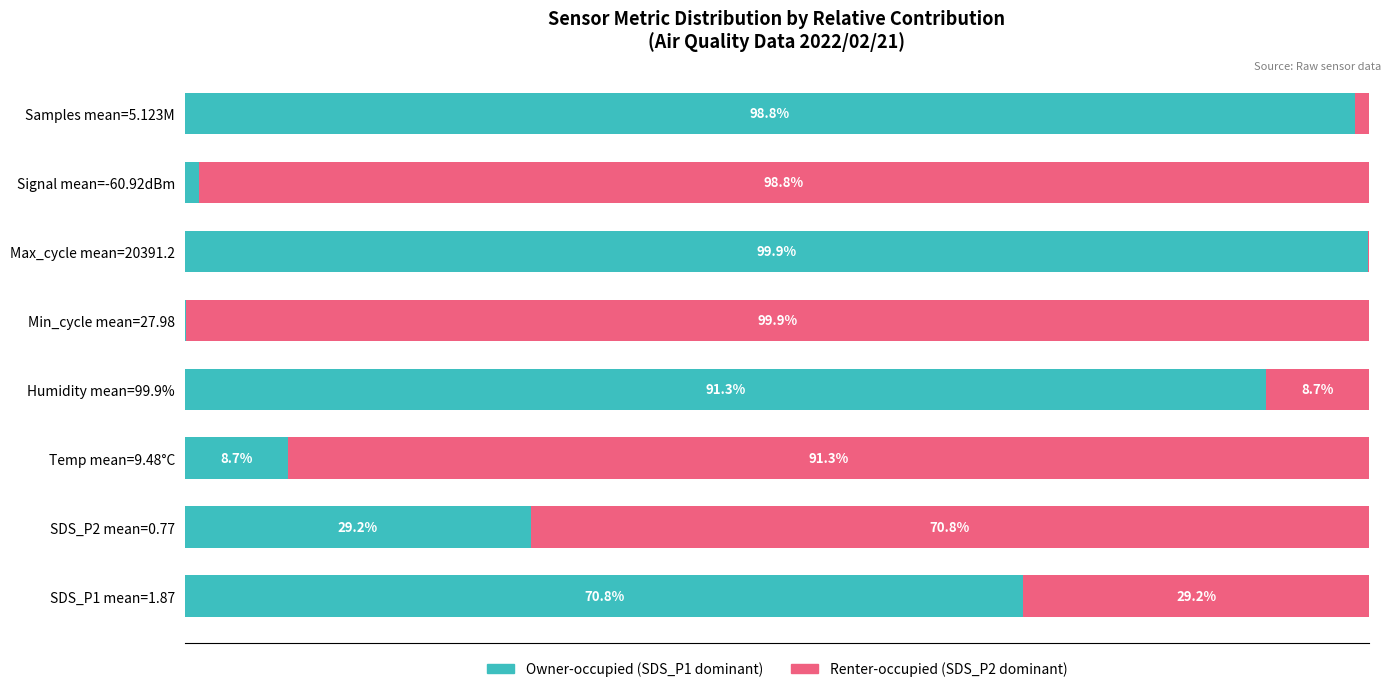

At which label does Owner-occupied (SDS_P1 dominant) reach its peak?

Max_cycle mean=20391.2